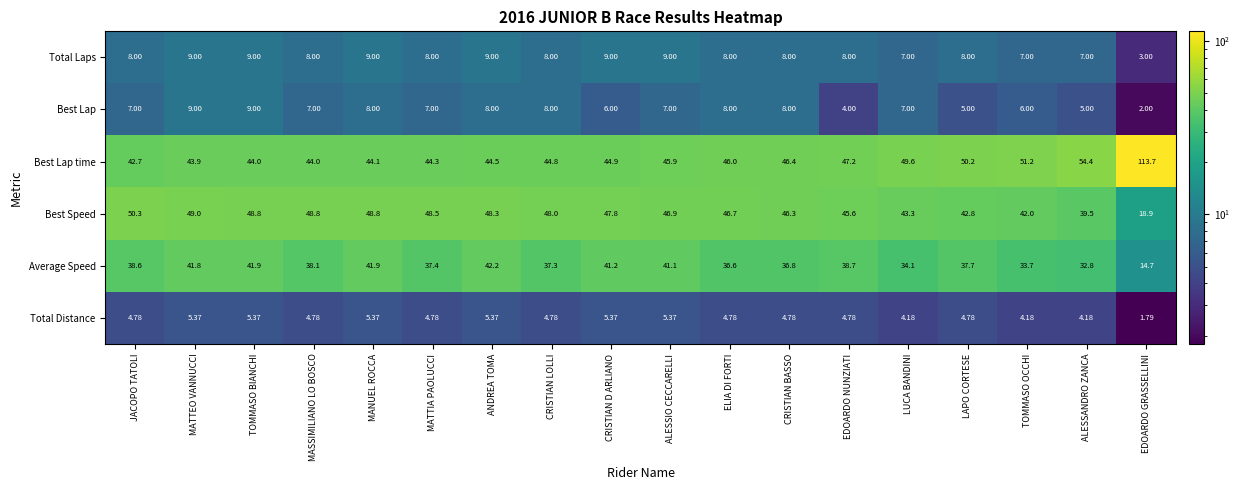

Which series has the largest total across all categories?

Best Lap time